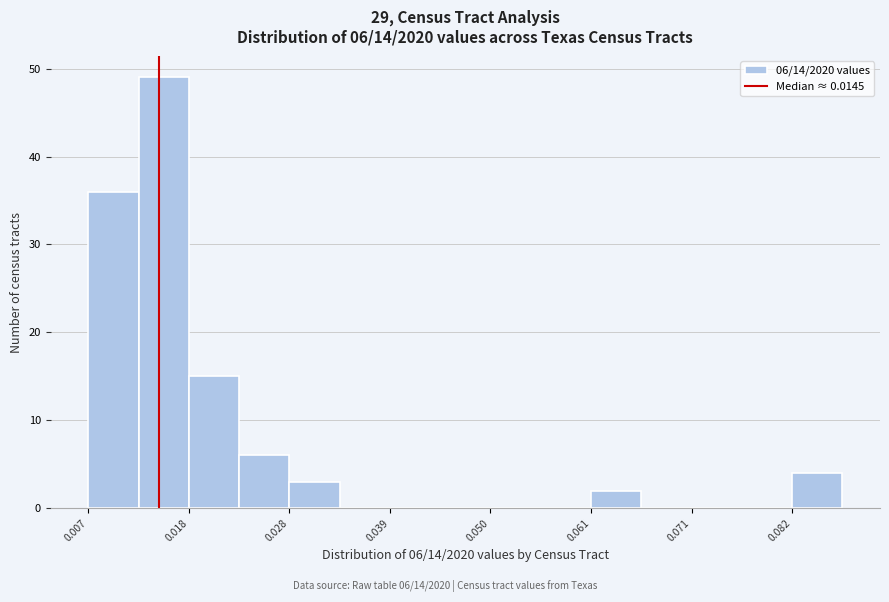

Around what value on the x-axis is the tallest bar? Give the approximate position of its centre, as read against the axis.

0.016